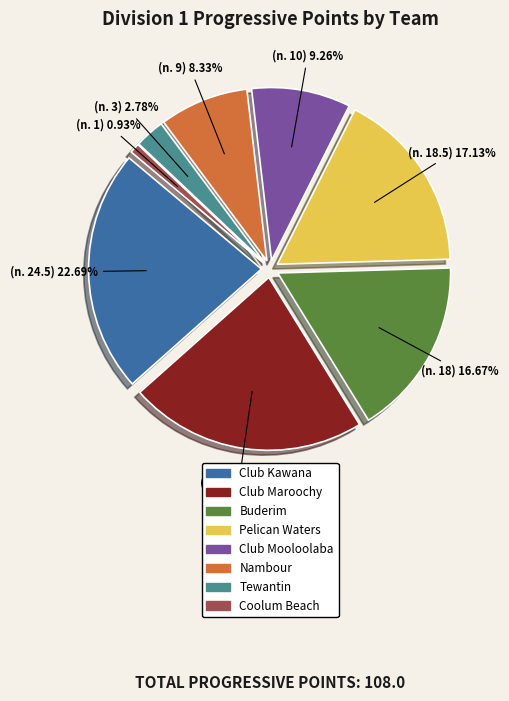

Which has a higher value, Buderim or Club Maroochy?

Club Maroochy